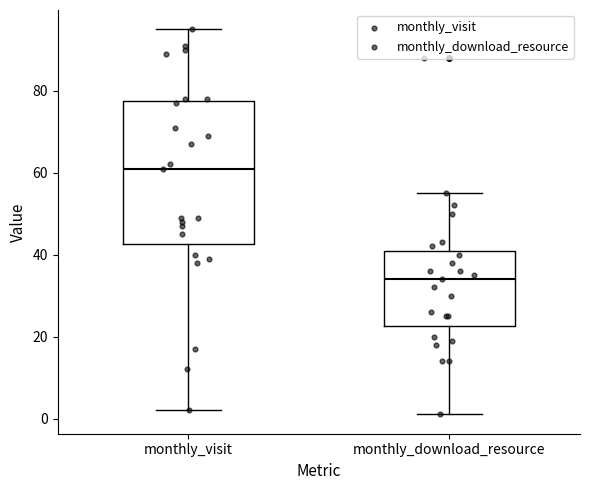

Where does the lower whisker of the box for monthly_visit end on the y-axis? The values are not printed on the chart, so give them approximately, as read against the axis.

2